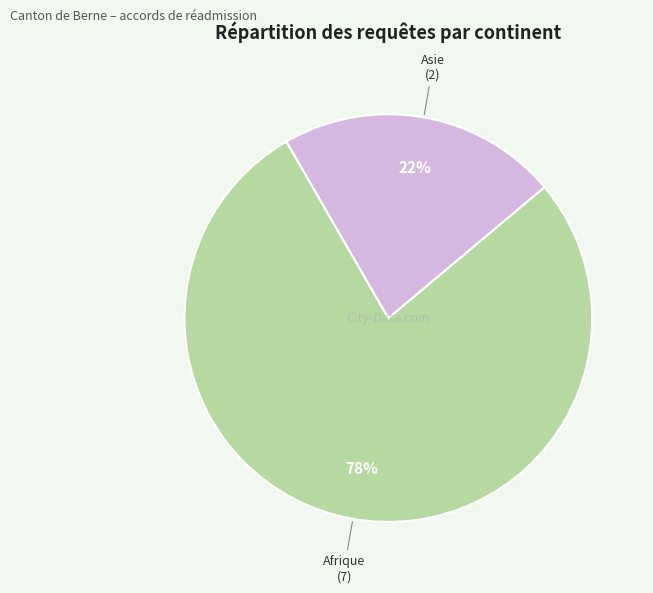

Does any single category account for the majority?

Yes